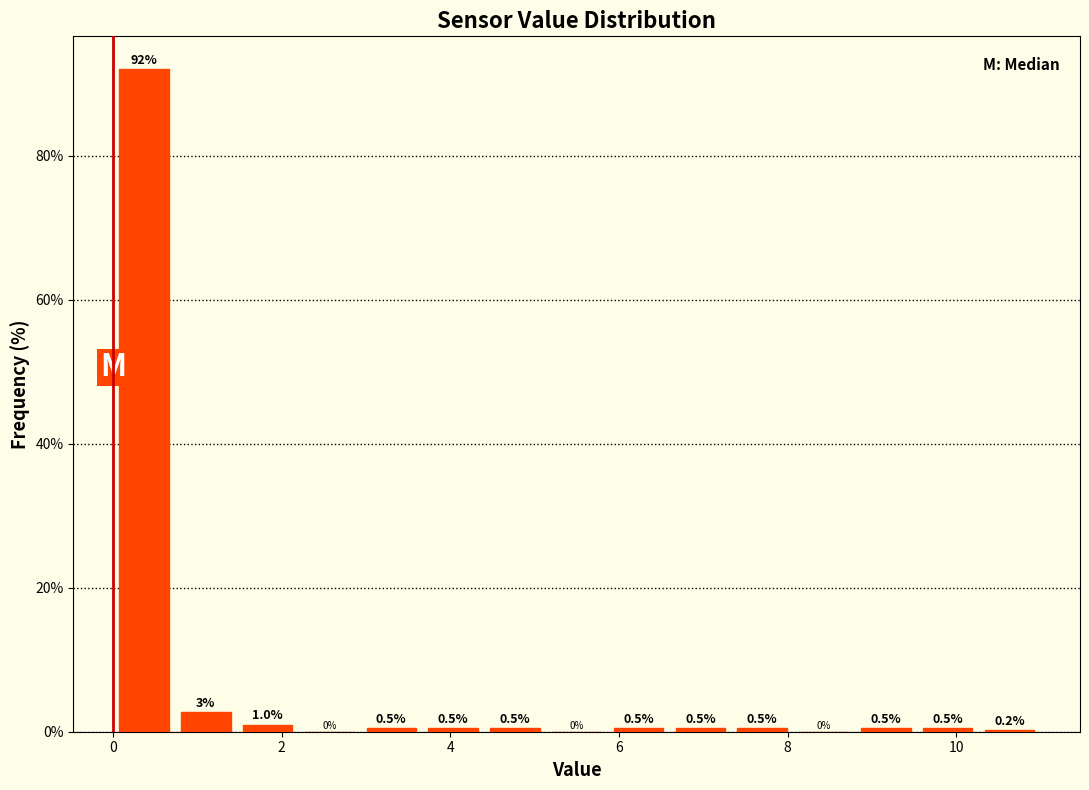

Read against the x-axis, roughly where is the centre of the tallest bar?

0.4